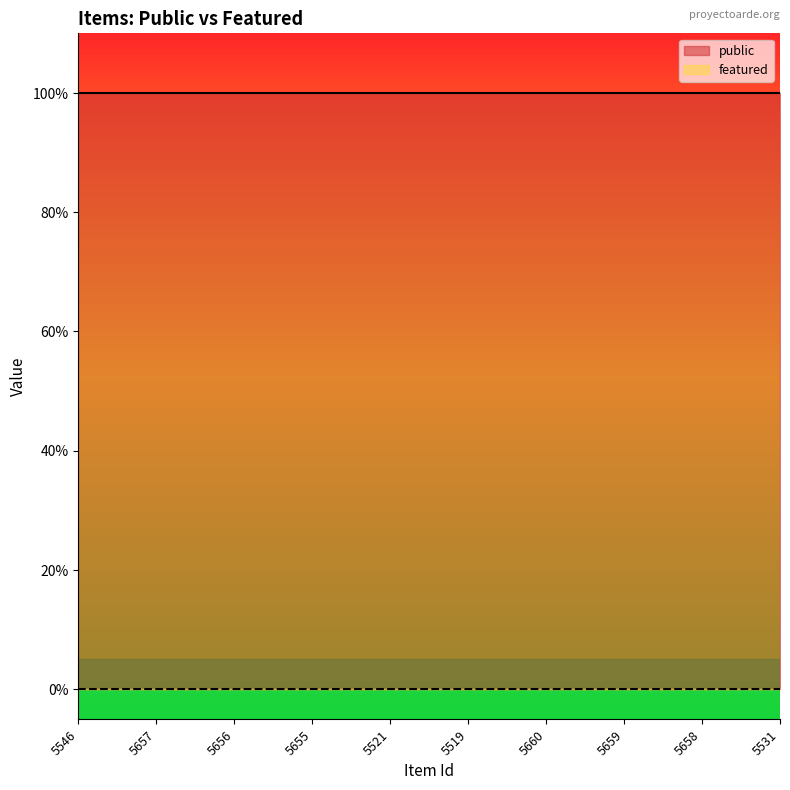

Is it true that public equals 1 at 5656?

True